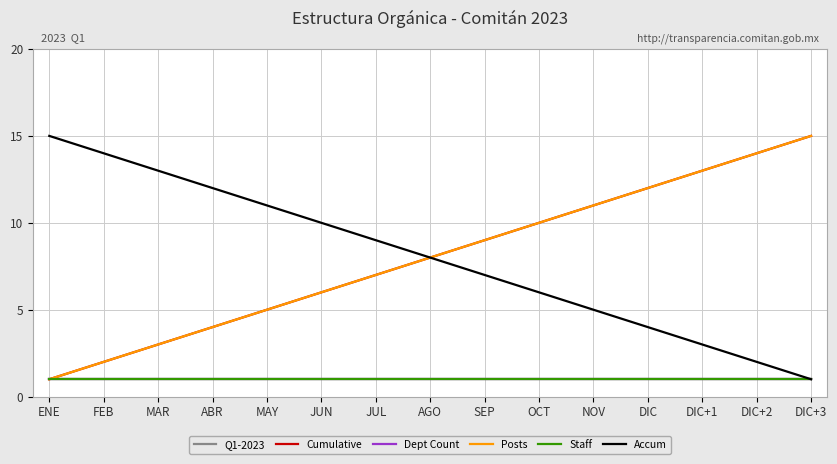

What is the smallest value displayed?

1